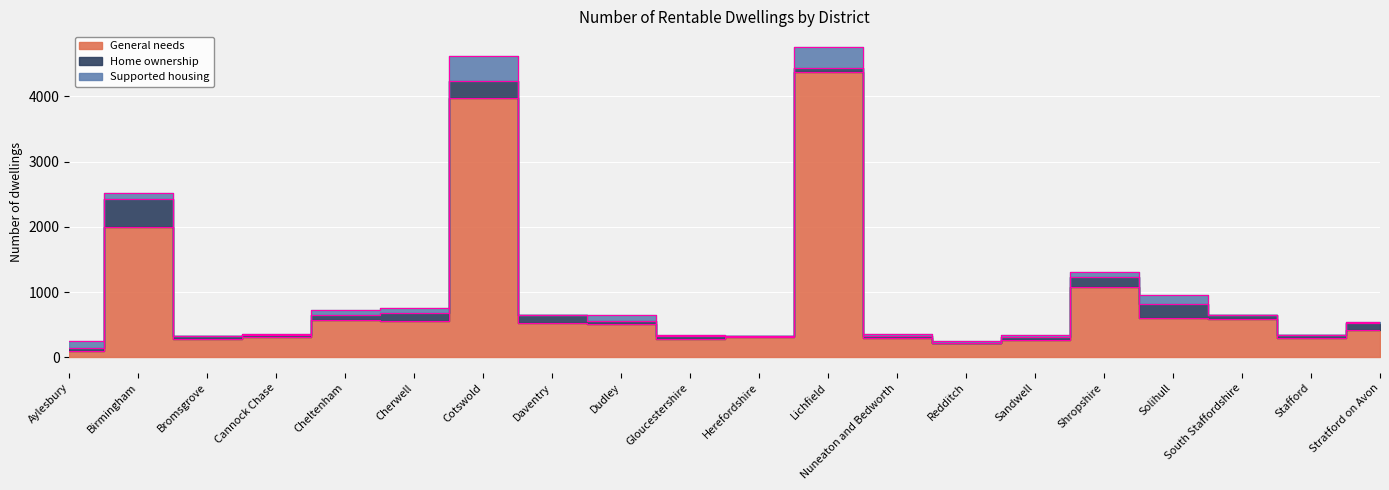

Is the value of Home ownership at Aylesbury greater than the value of General needs at South Staffordshire?

No